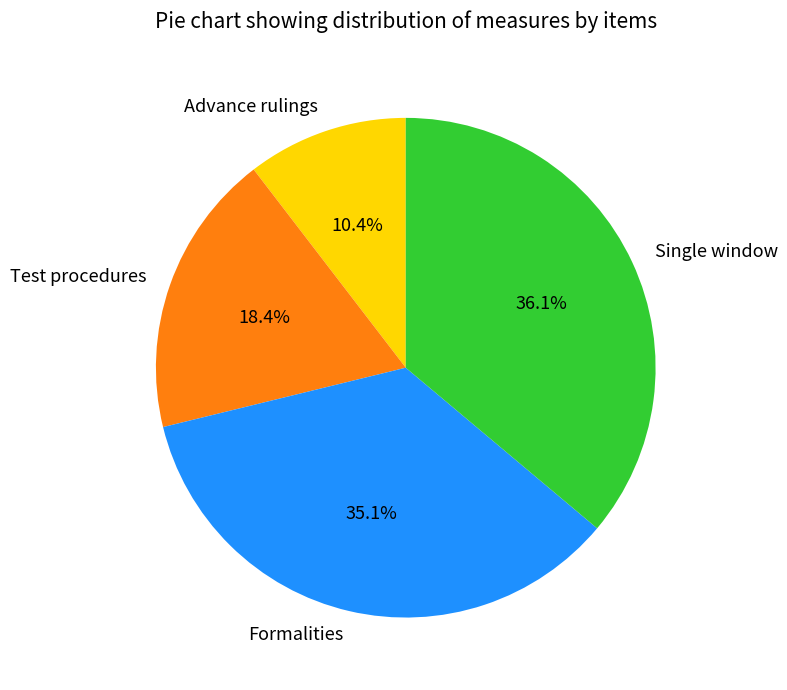

Is there any slice that represents more than half of the pie?

No